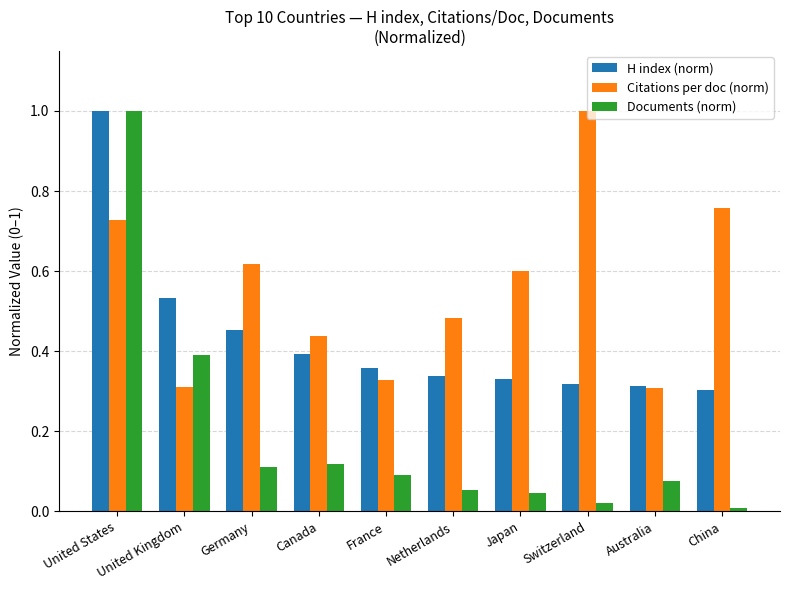

Does the chart contain stacked bars?

No